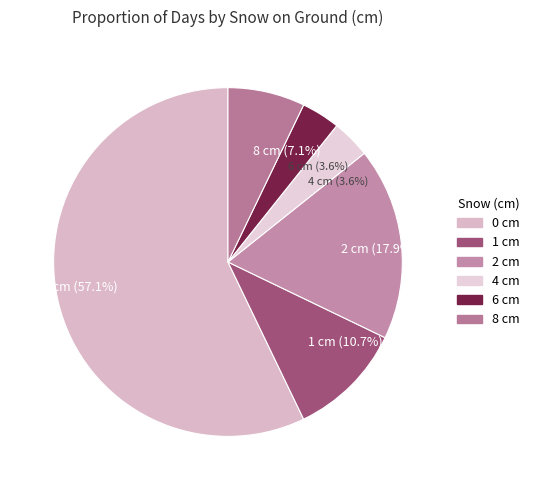

To the nearest percent, what is the difference between the largest and smallest slice percentages?

54%